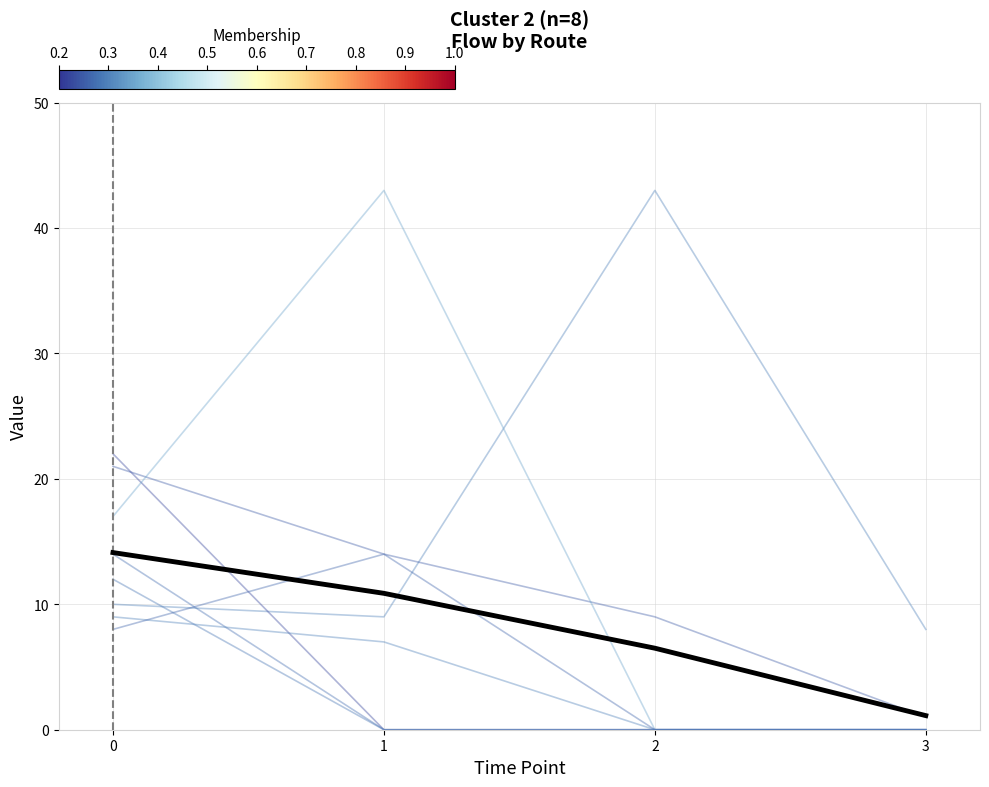

Does the chart have visible grid lines?

Yes